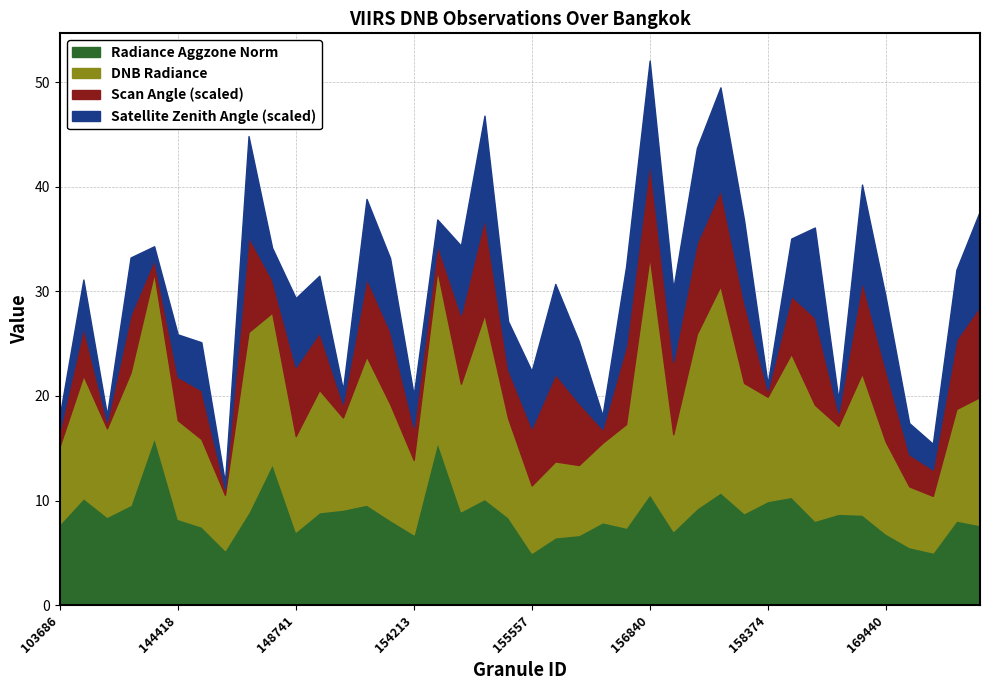

What is the maximum value for Radiance Aggzone Norm?

16.1